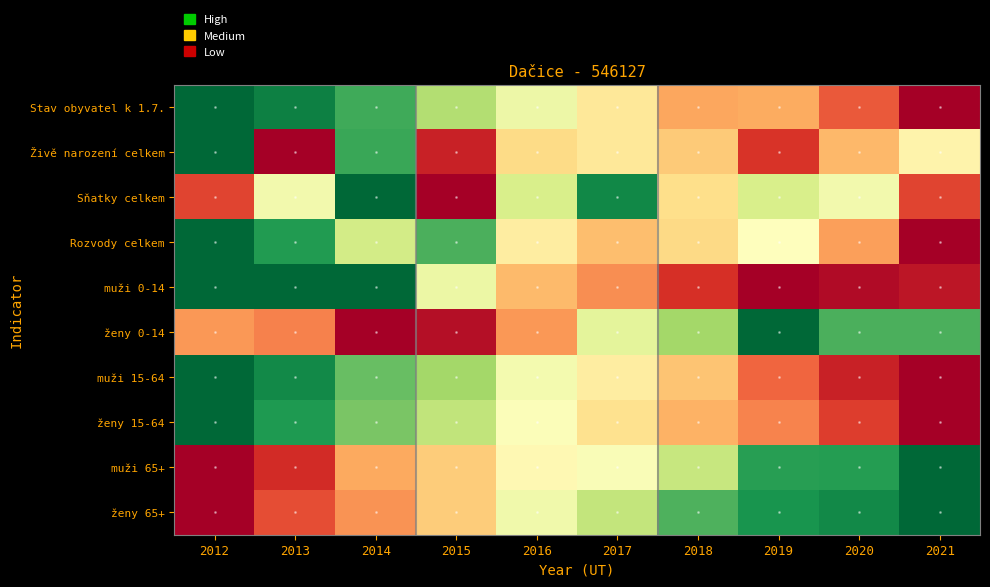

List the series in order of their peak value, lowest first.

Stav obyvatel k 1.7., Živě narození celkem, Sňatky celkem, Rozvody celkem, muži 0-14, ženy 0-14, muži 15-64, ženy 15-64, muži 65+, ženy 65+